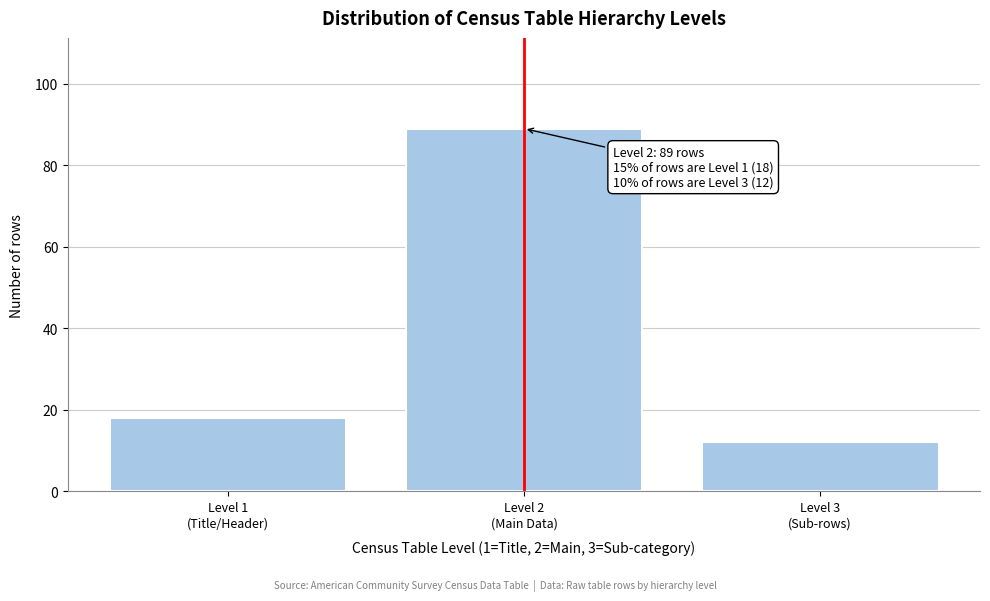

Reading right to left, list all the values displayed in this chart.

12	89	18